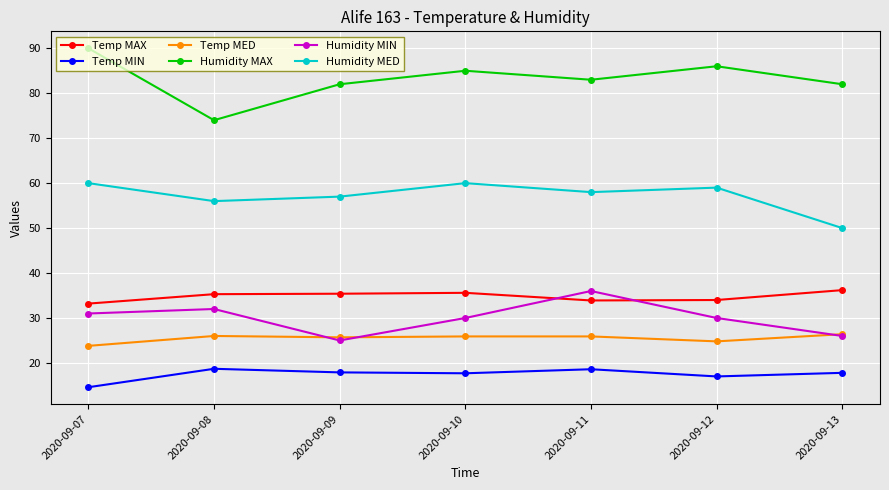

What is the difference between the maximum and minimum values in the Temp MIN series?

4.1